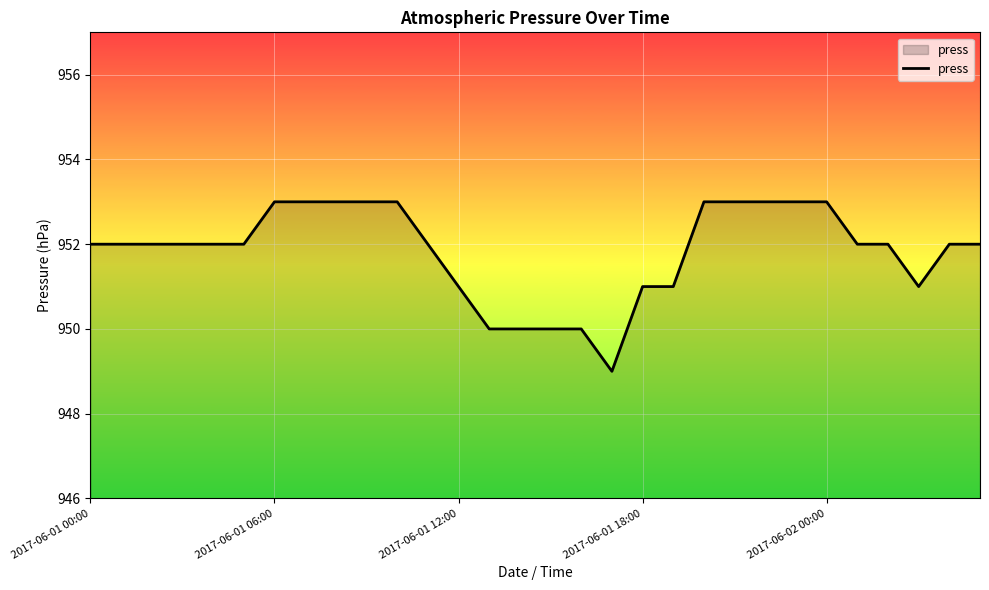

What is the difference between the maximum and minimum values?

4